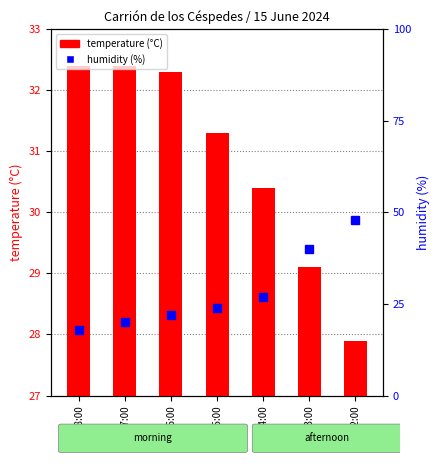

What are all the series names shown in the legend?

temperature (°C), humidity (%)